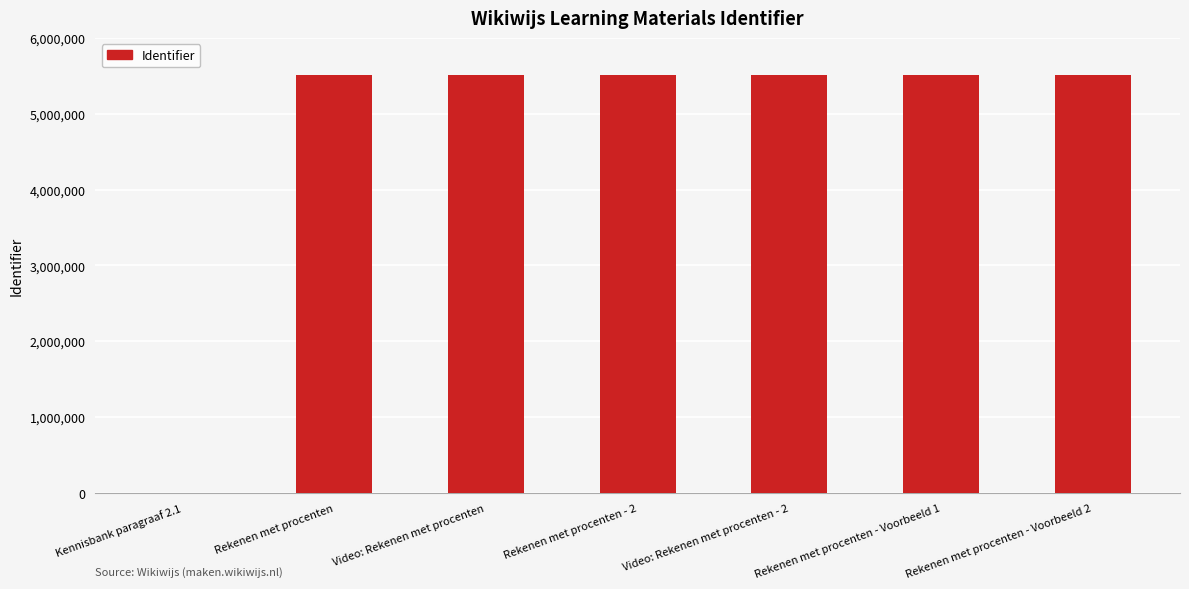

How many positive values are there?

6